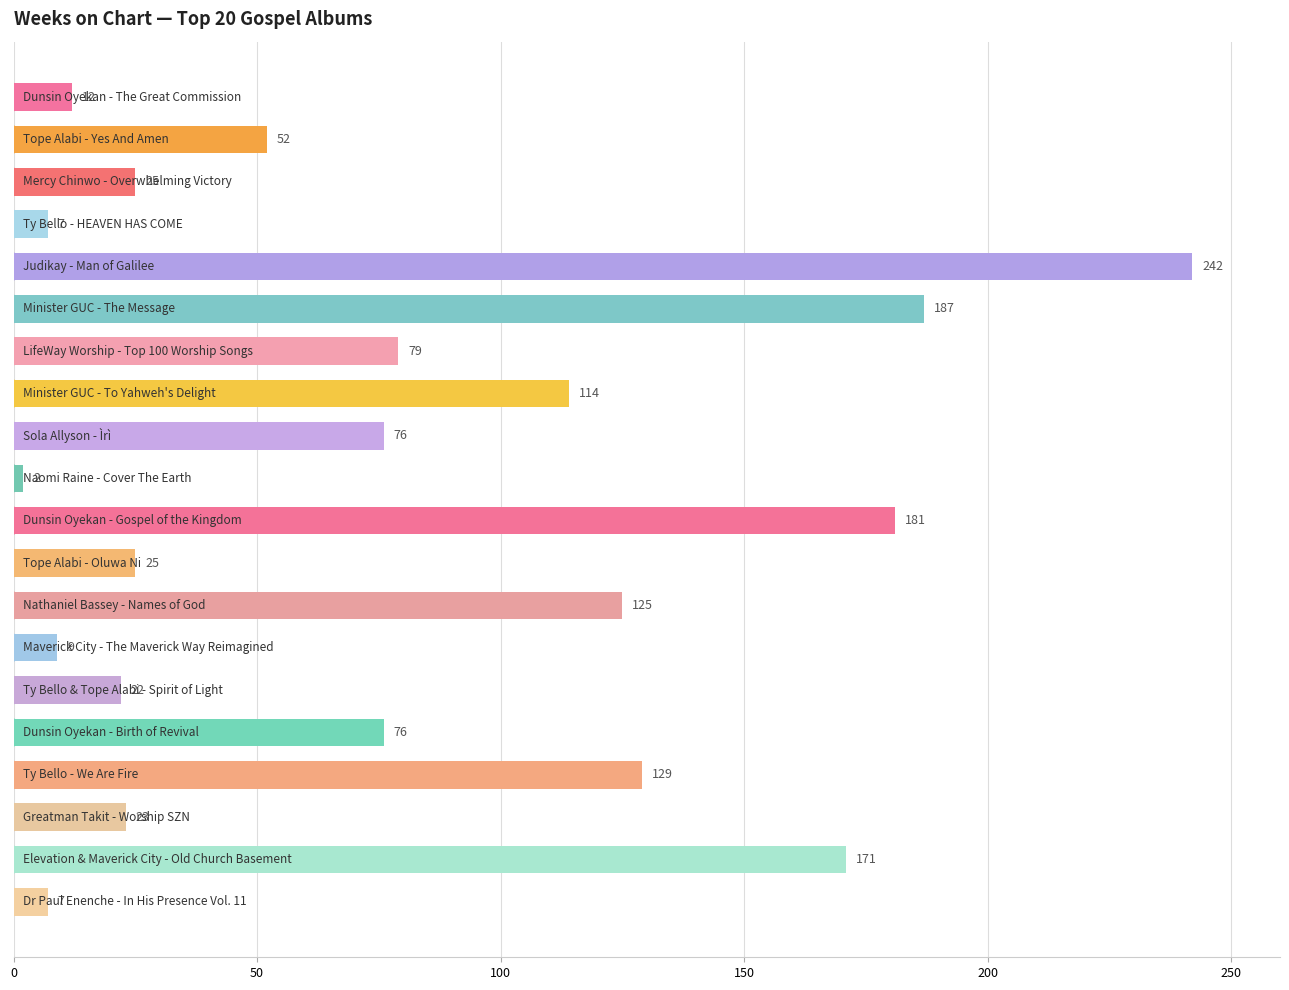

What is the sum of all values?

1564